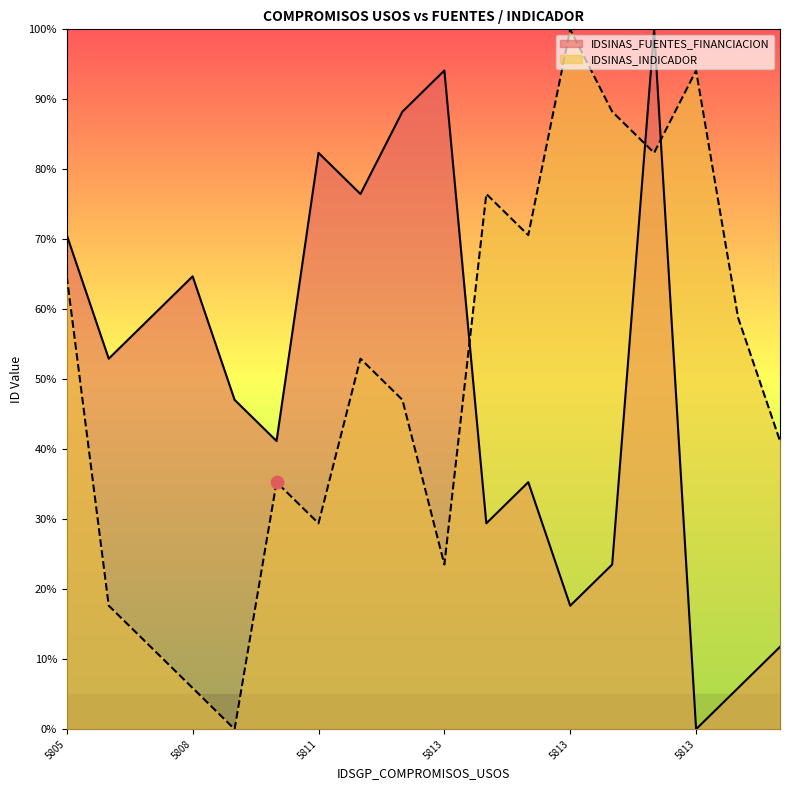

What is the total value across all series at 5813?

135.3